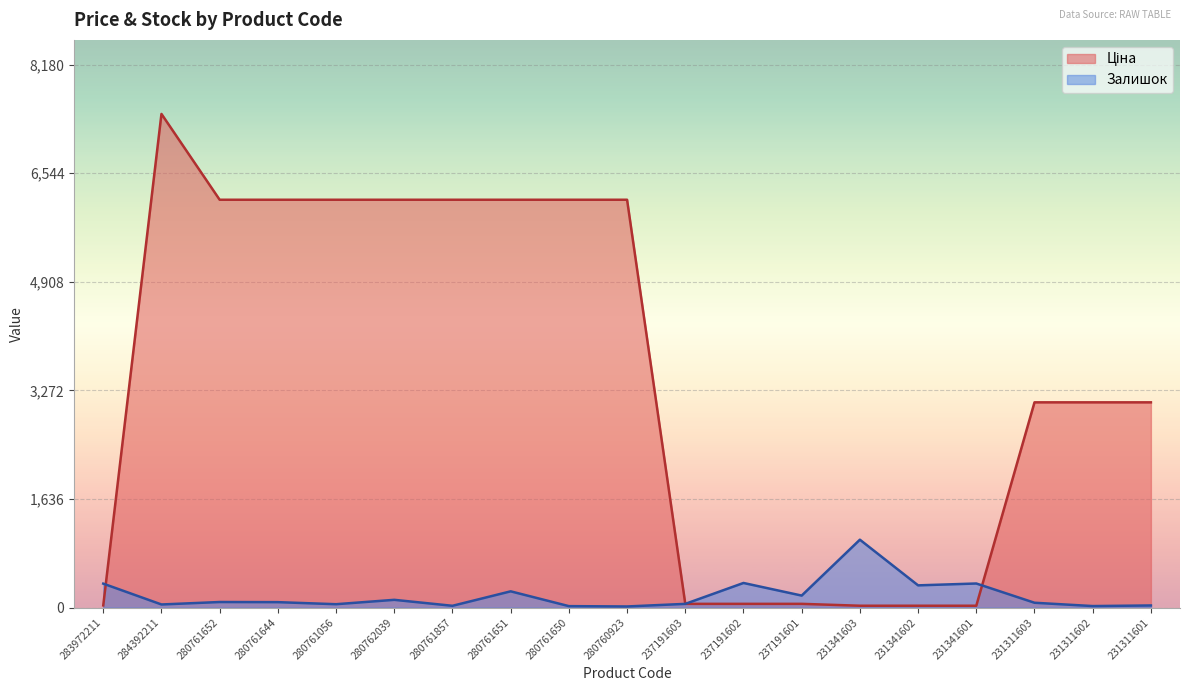

What is the value of the Ціна point at the 11th from the left?

55.4